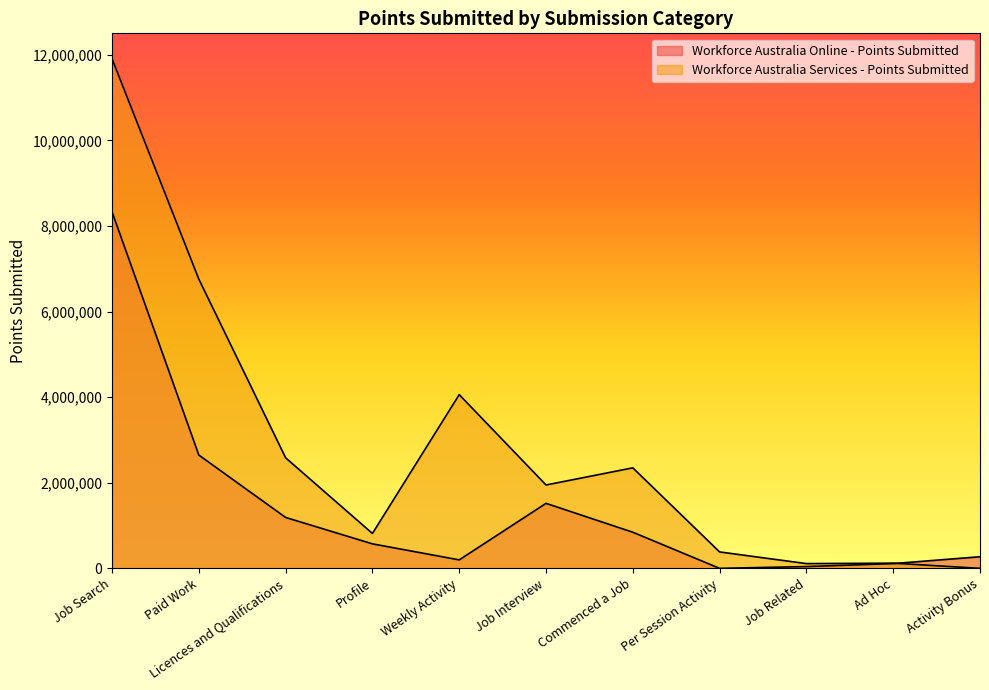

At how many categories does at least one series exceed 1731609?

6